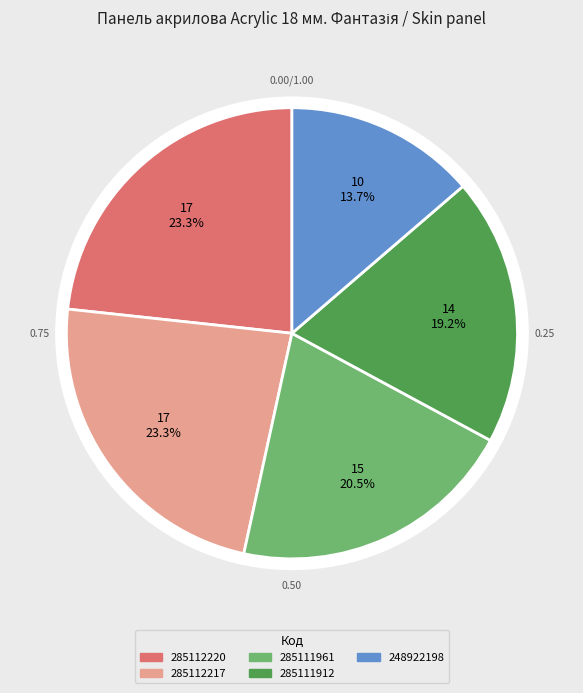

Does 285111912 represent more than half of the total?

No